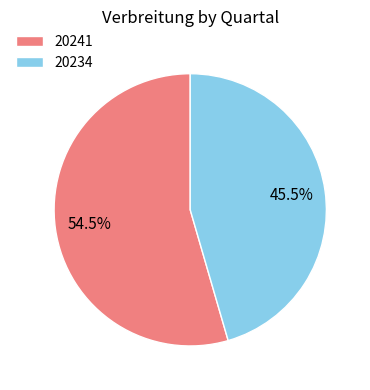

What percentage is NOT represented by 20234?

54.5%